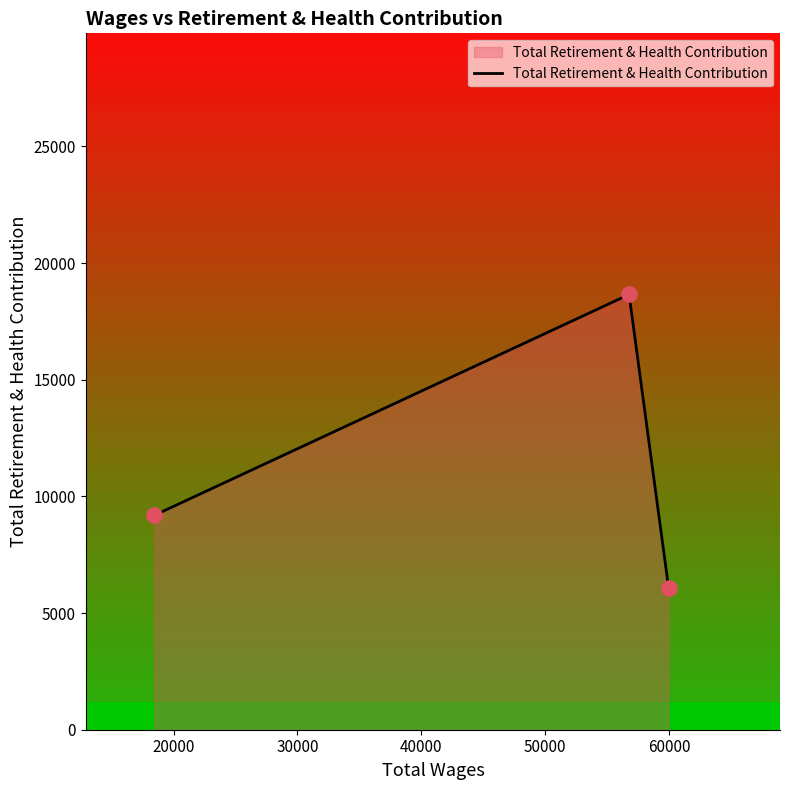

Between 18448.0 and 59975.0, which is larger?

18448.0